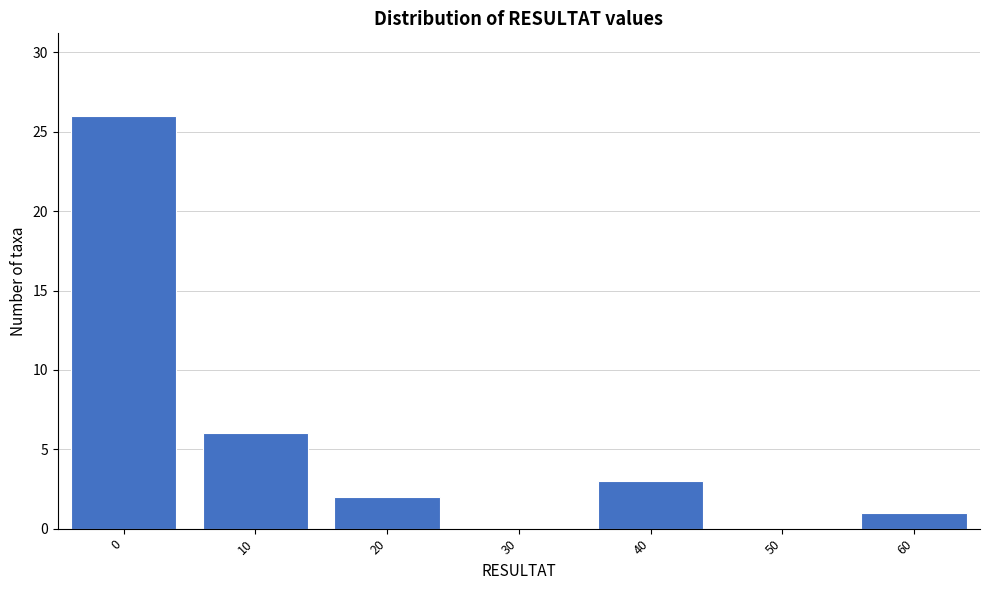

Reading left to right, what are all the values shown in this chart?

0=26	10=6	20=2	30=0	40=3	50=0	60=1